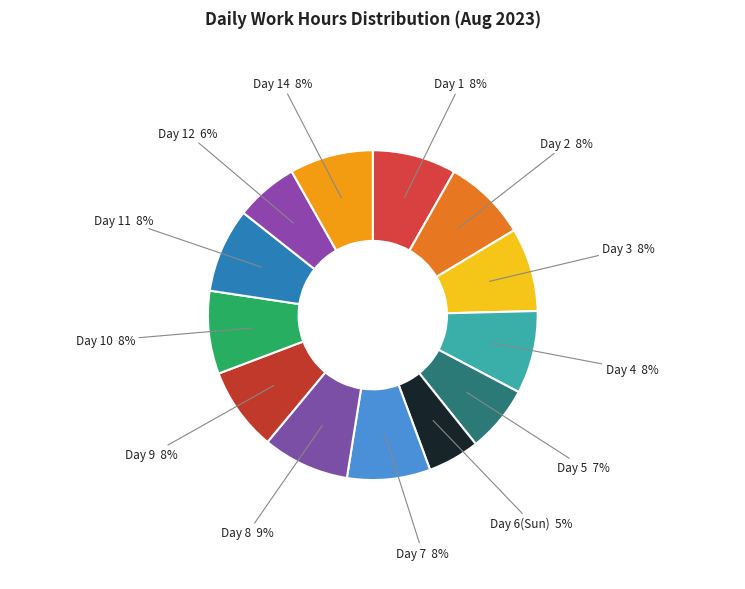

The Day 2 slice represents 14% of the pie. True or false?

False